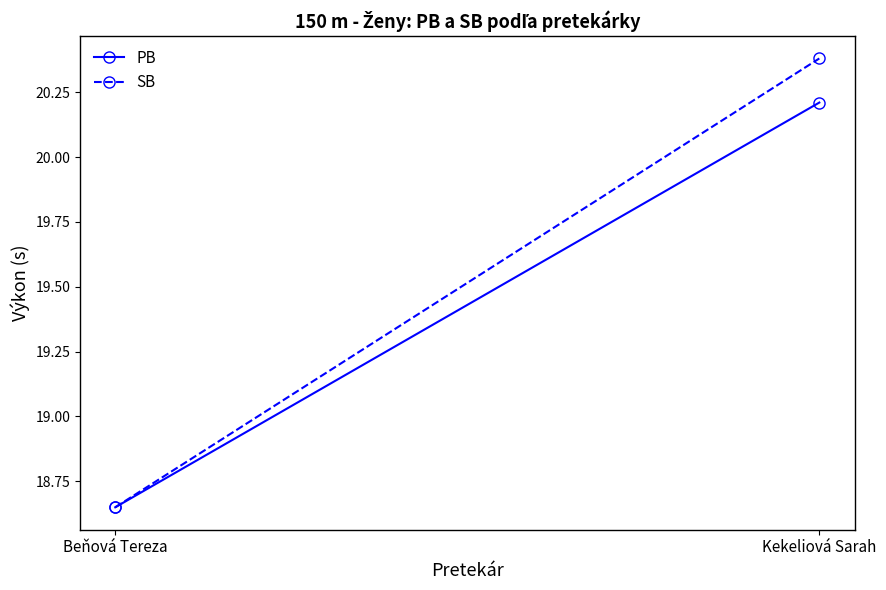

What are all the series names shown in the legend?

PB, SB